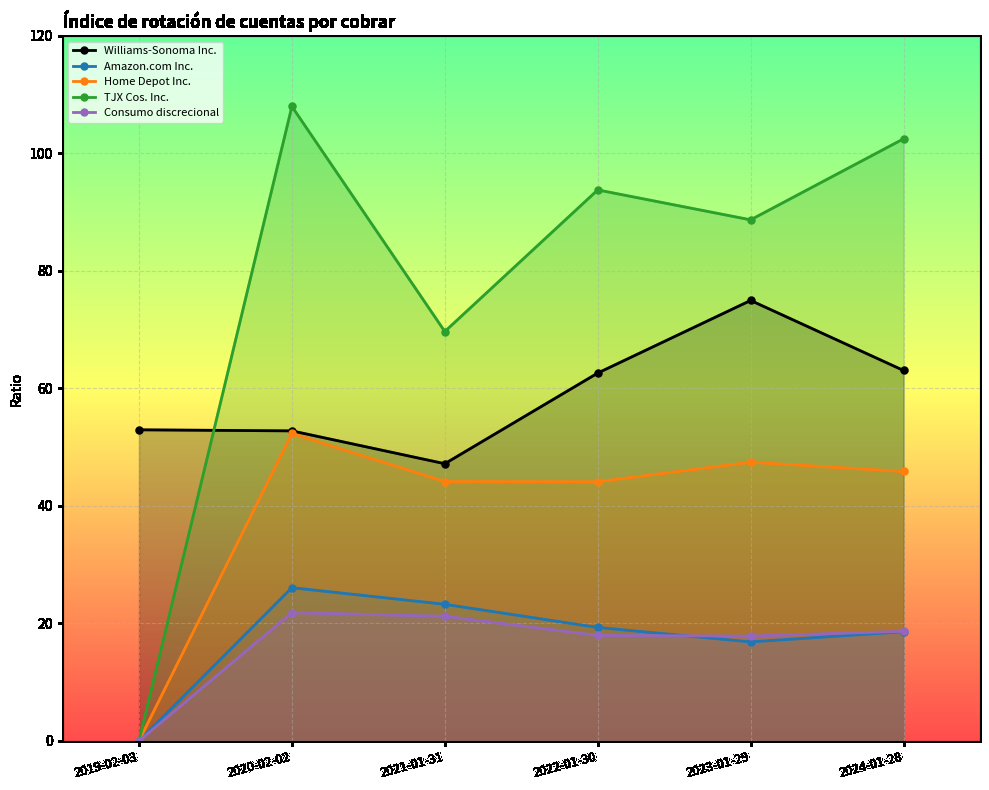

Where is the first local minimum for Williams-Sonoma Inc.?

2021-01-31